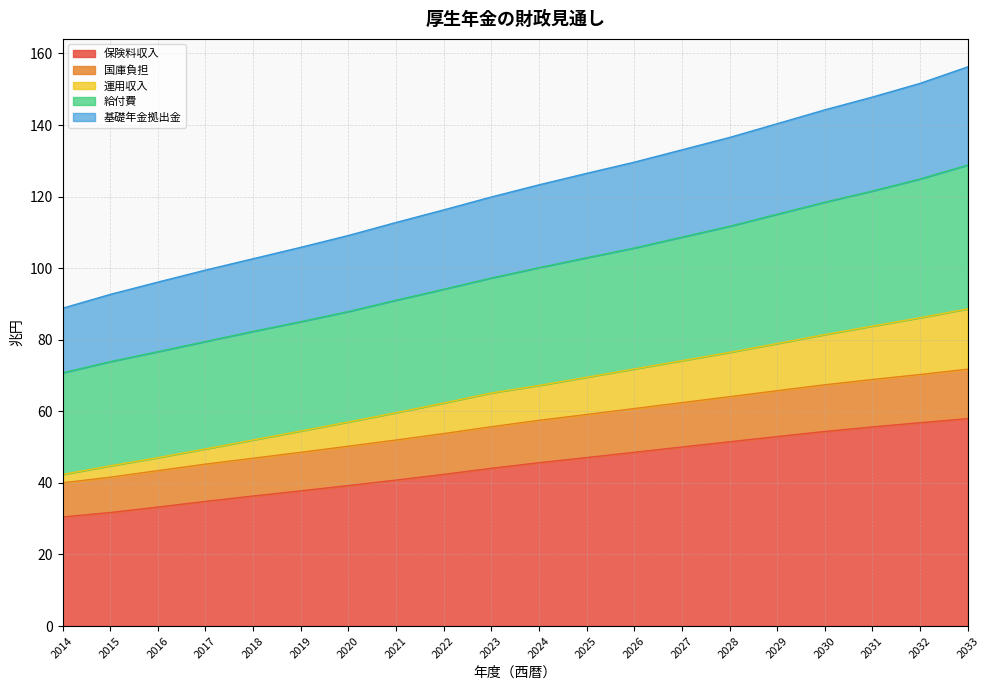

What is the total value across all series at 2027?

133.1